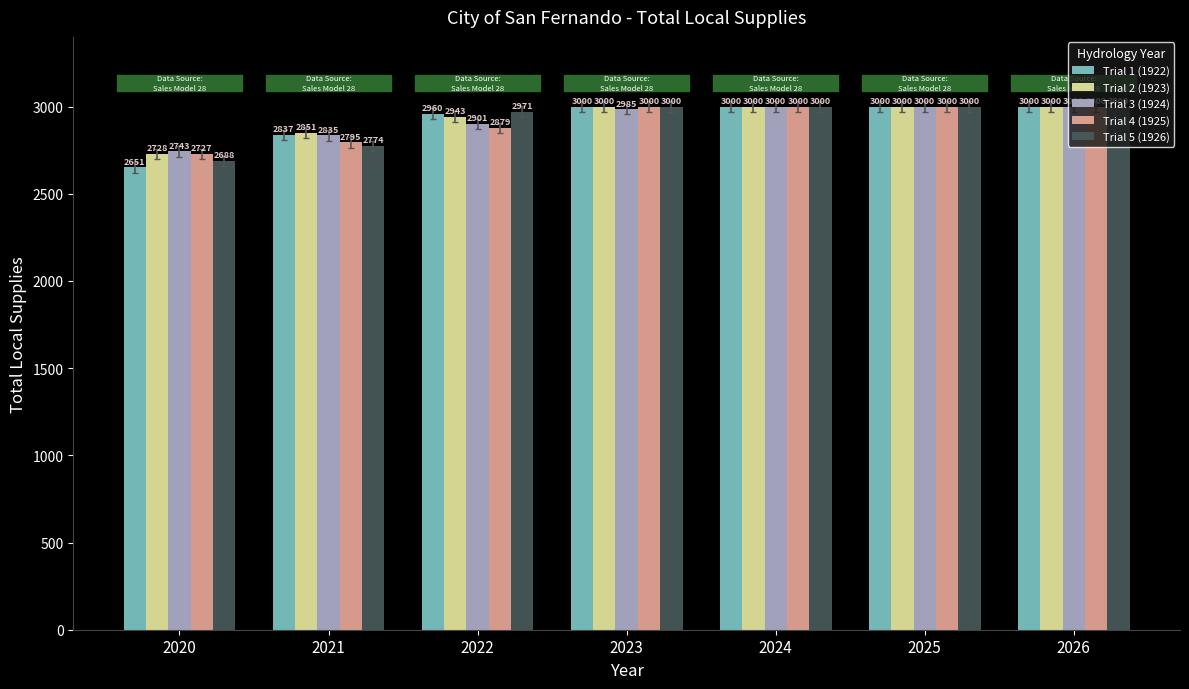

Count the Trial 4 (1925) values in the range 2795 to 3000.

6